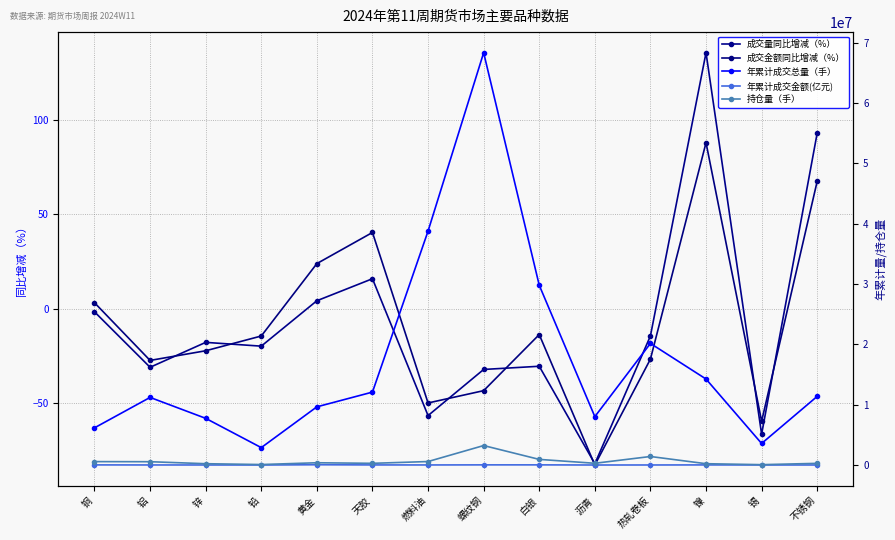

Reading left to right, list all the values displayed in this chart.

成交量同比增减（%）: 铜=-1.5	铝=-30.9	锌=-17.7	铅=-19.7	黄金=4.3	天胶=16.0	燃料油=-56.4	螺纹钢=-32.0	白银=-30.3	沥青=-81.9	热轧卷板=-14.3	镍=135.6	锡=-66.3	不锈钢=93.1
成交金额同比增减（%）: 铜=3.3	铝=-27.2	锌=-22.1	铅=-14.3	黄金=24.0	天胶=40.5	燃料油=-49.8	螺纹钢=-43.2	白银=-13.6	沥青=-82.6	热轧卷板=-26.6	镍=88.0	锡=-59.4	不锈钢=67.6
年累计成交总量（手）: 铜=6166520.0	铝=11211414.0	锌=7742323.0	铅=2885840.0	黄金=9649322.0	天胶=12093379.0	燃料油=38790824.0	螺纹钢=68365649.0	白银=29811502.0	沥青=8022438.0	热轧卷板=20165667.0	镍=14259064.0	锡=3574107.0	不锈钢=11386090.0
年累计成交金额(亿元): 铜=21300.7	铝=10643.0	锌=8104.2	铅=2335.9	黄金=47108.5	天胶=16747.6	燃料油=11834.9	螺纹钢=26067.2	白银=26716.2	沥青=2967.7	热轧卷板=7975.7	镍=18834.6	锡=7720.2	不锈钢=7913.9
持仓量（手）: 铜=565985.0	铝=549968.0	锌=218339.0	铅=81404.0	黄金=376373.0	天胶=281619.0	燃料油=578724.0	螺纹钢=3229368.0	白银=934286.0	沥青=289078.0	热轧卷板=1414563.0	镍=218910.0	锡=60785.0	不锈钢=278028.0